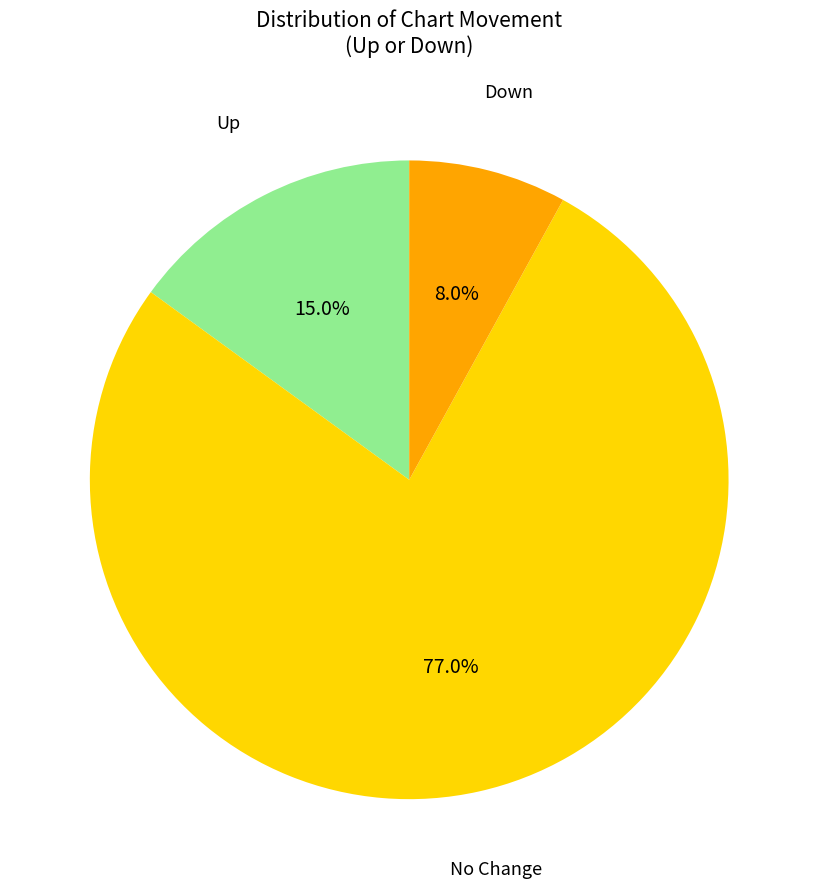

Is there any slice that represents more than half of the pie?

Yes